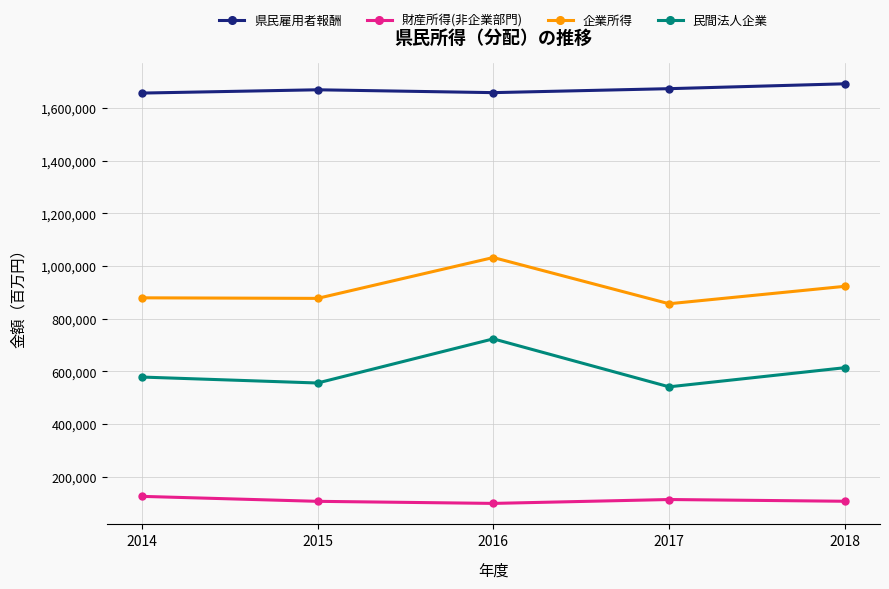

Is this an area chart (filled region under the line)?

No